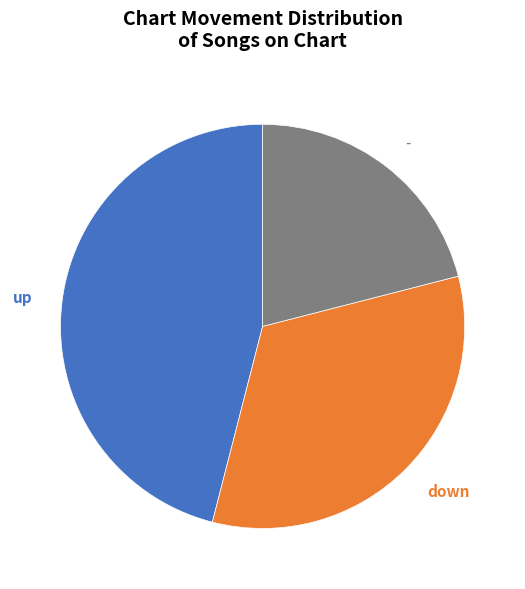

What percentage is the - slice, to the nearest percent?

21%